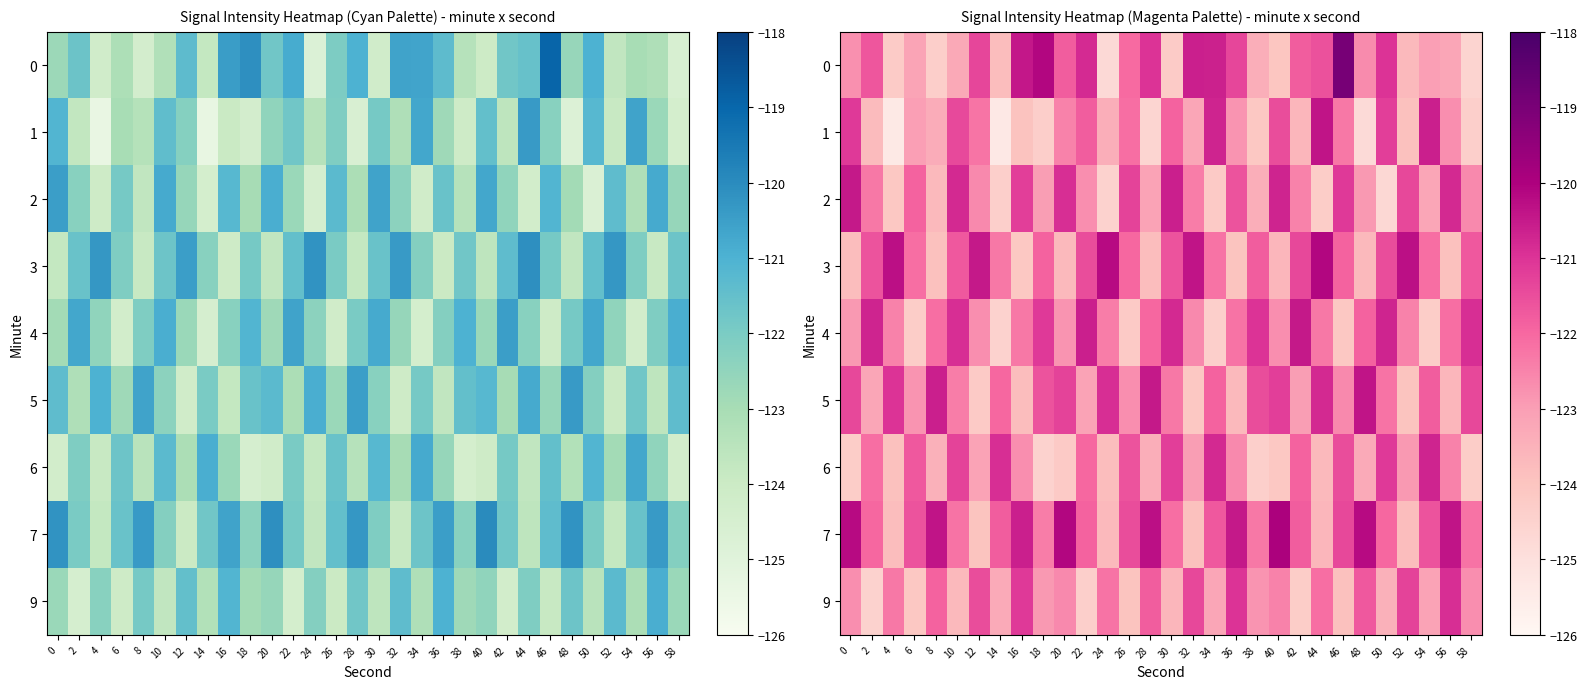

Is the value of 1 at 50 greater than the value of 2 at 52?

Yes